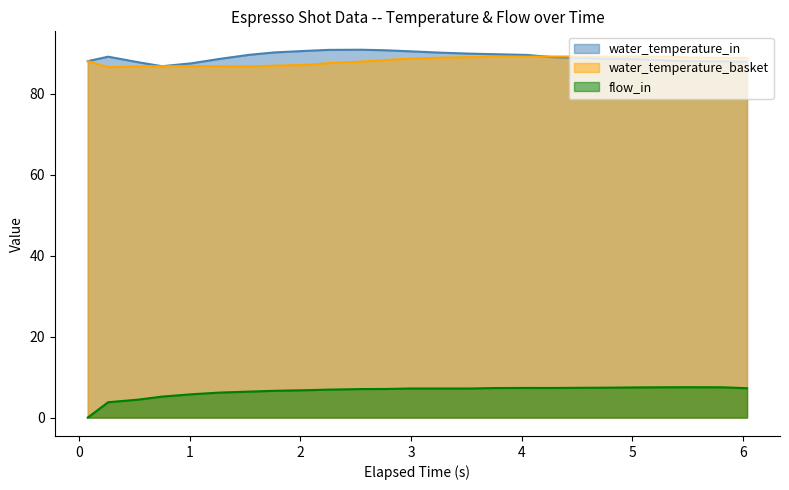

True or false: water_temperature_in and flow_in intersect in this chart.

False